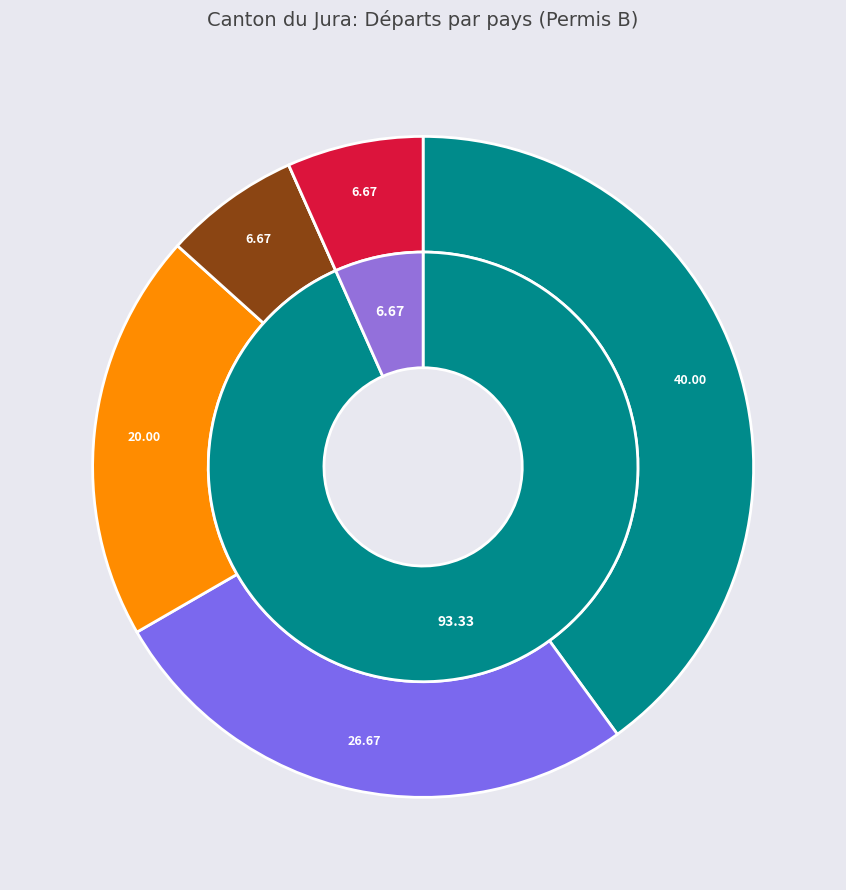

To the nearest percent, what is the difference between the Slovénie and Hongrie slice percentages?

20%